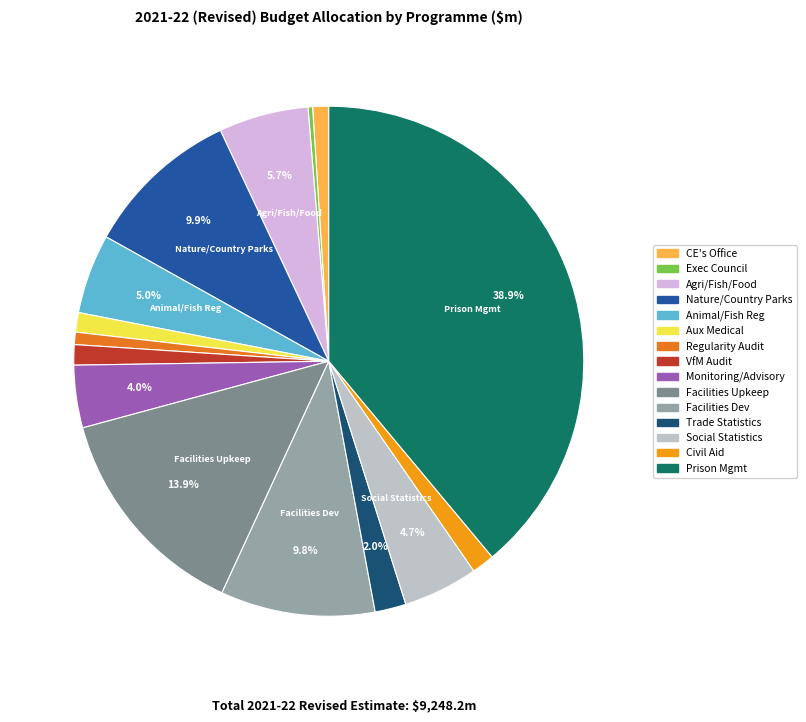

Is there a majority slice in this chart?

No